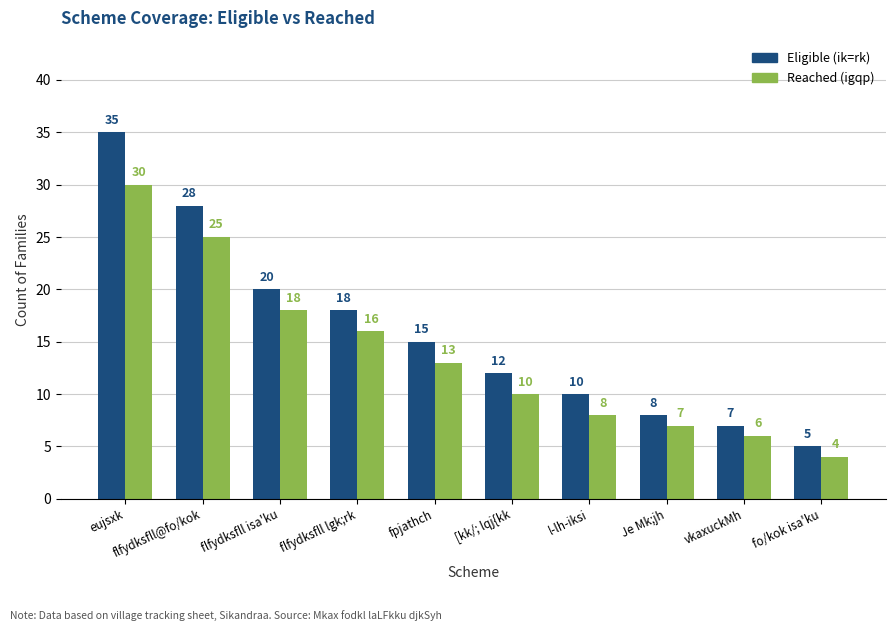

How many values in the Reached (igqp) series are below 13?

5